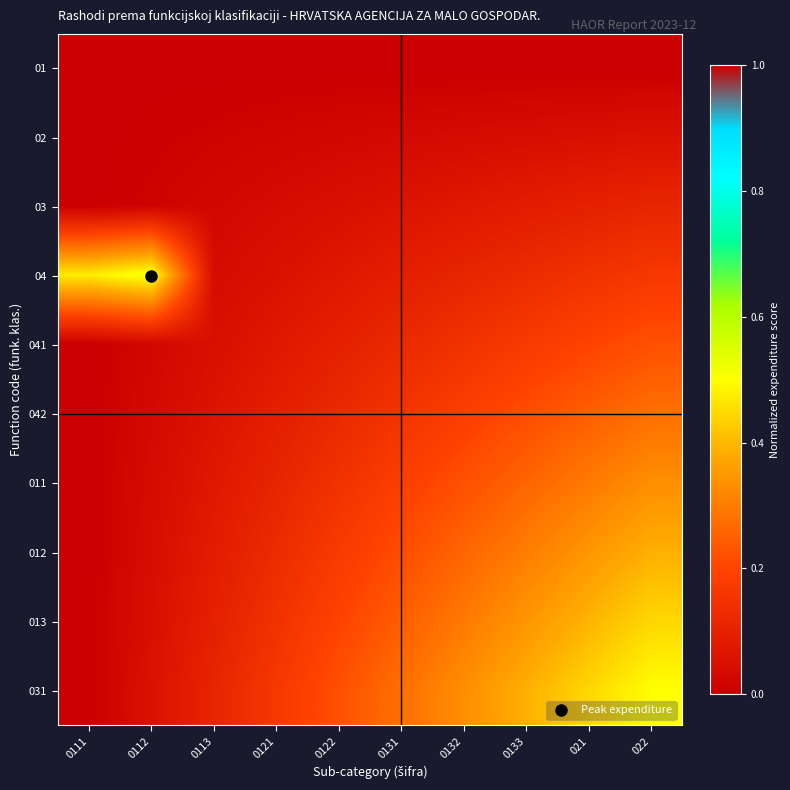

Rank the series by their maximum value, from lowest to highest.

01, 02, 03, 041, 042, 011, 012, 013, 031, 04